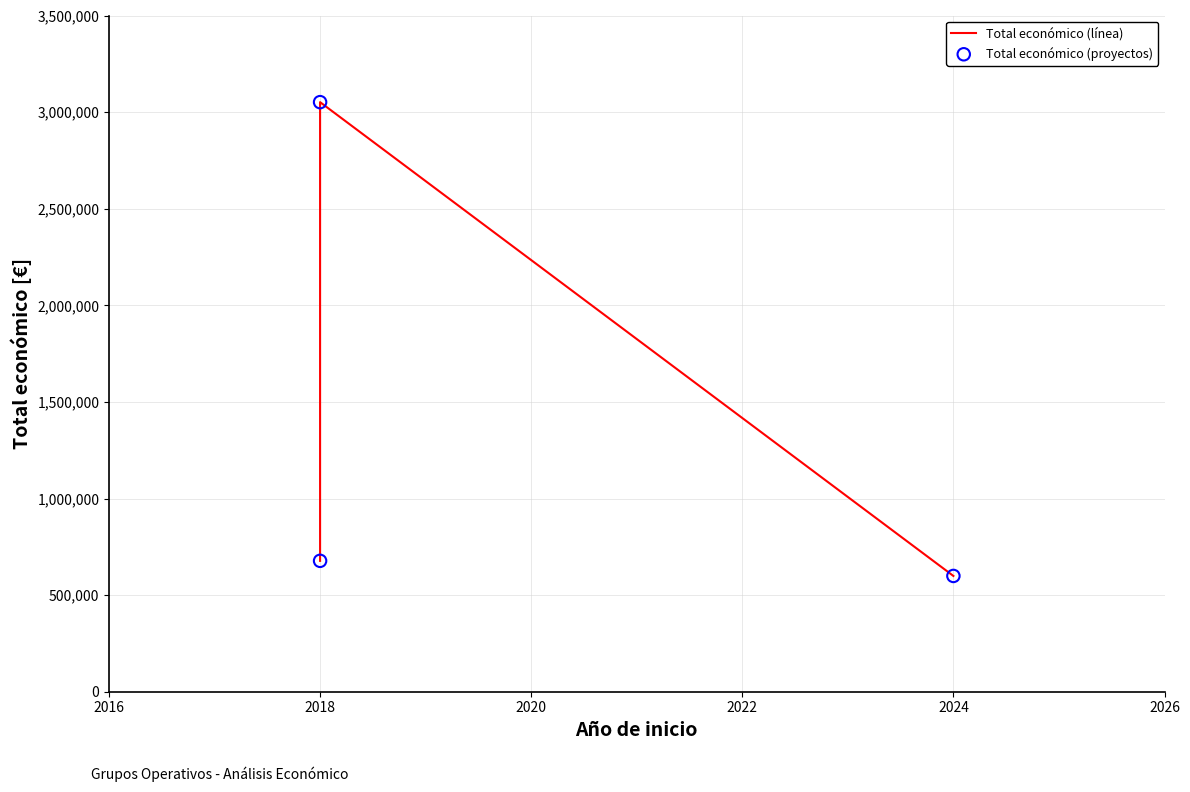

Which series reaches the maximum Y coordinate?

Total económico (línea)